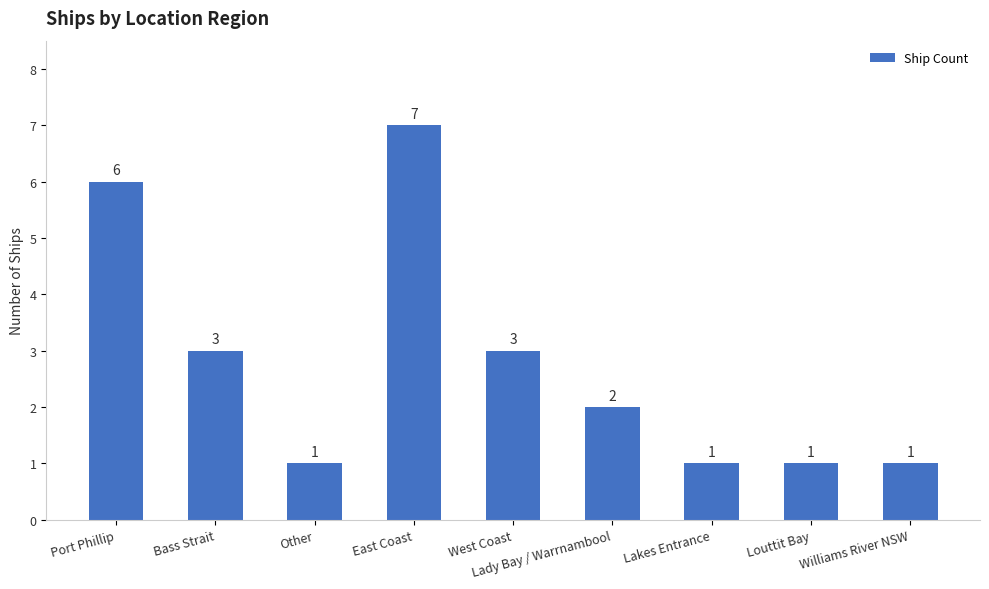

How many values are between 1 and 3?

7